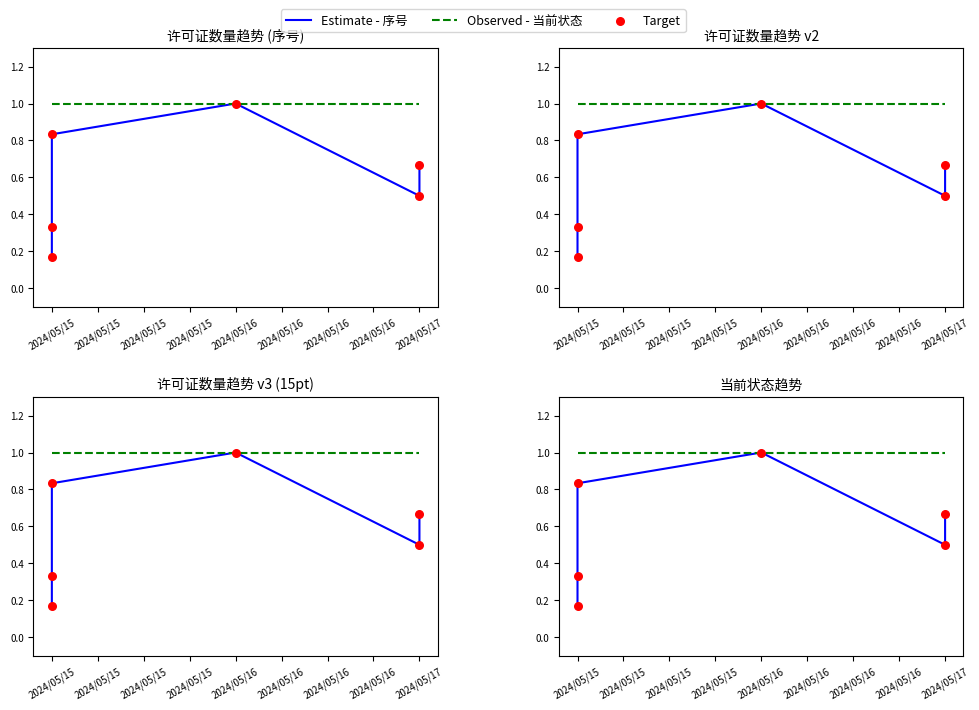

What are all the series names shown in the legend?

Estimate - 序号, Observed - 当前状态, Target